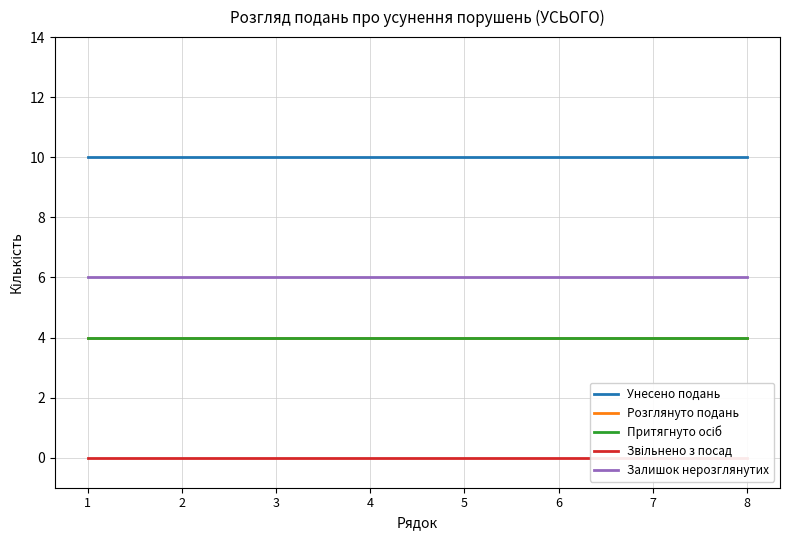

What is the value of the Притягнуто осіб point at the 1st from the left?

4